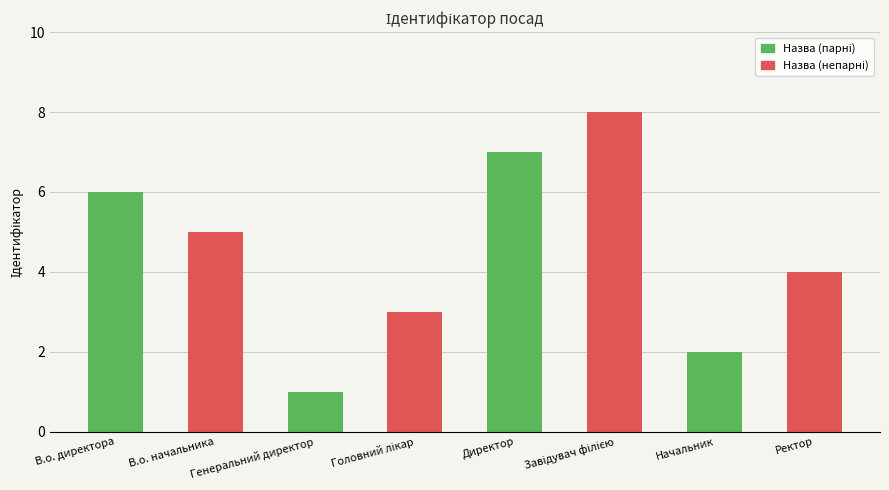

At which category is the sum across all series the highest?

Директор